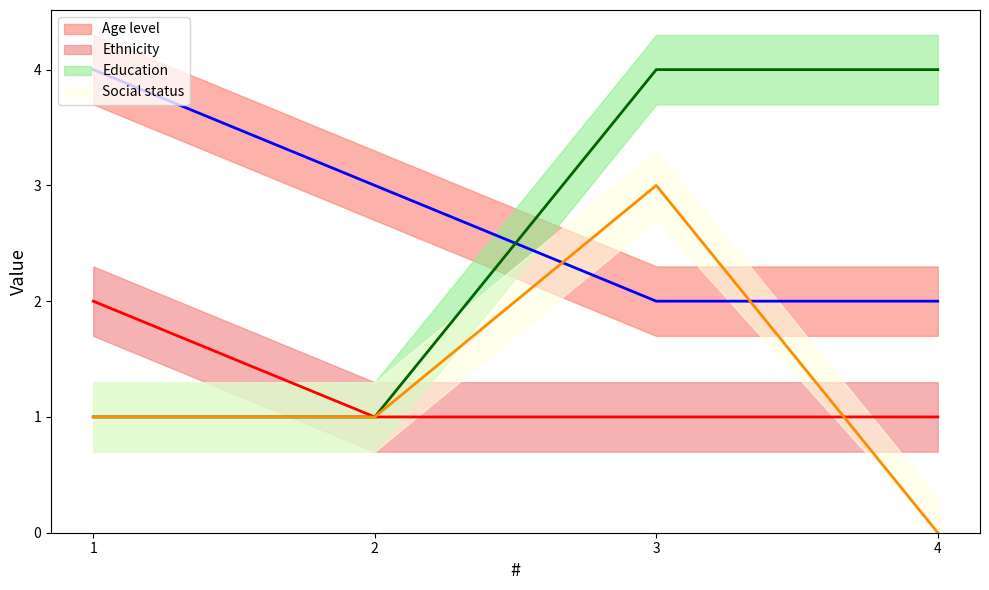

How many lines are shown in the chart?

4